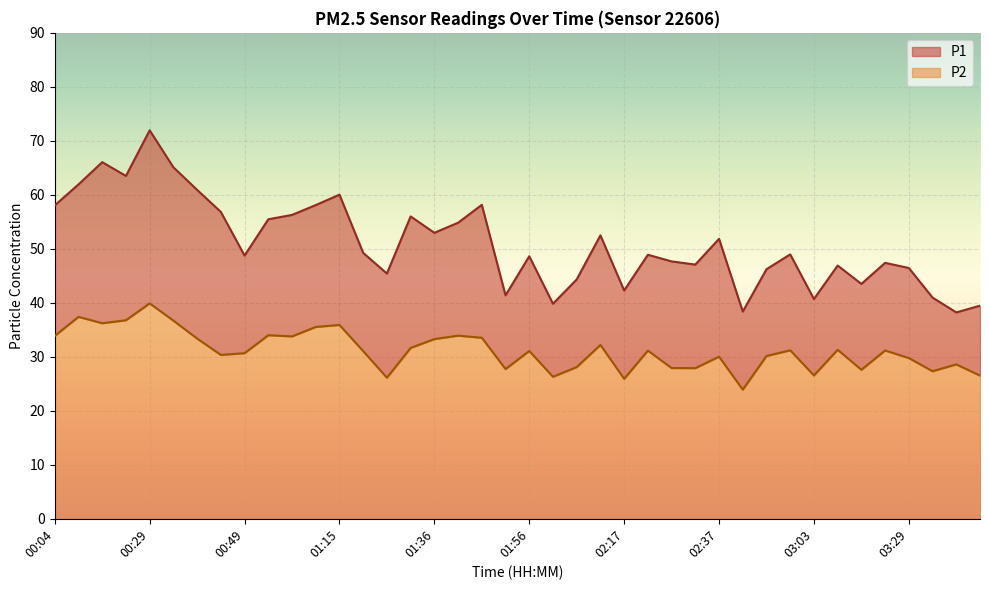

The P2 series shows 36.2 at 00:19. True or false?

True